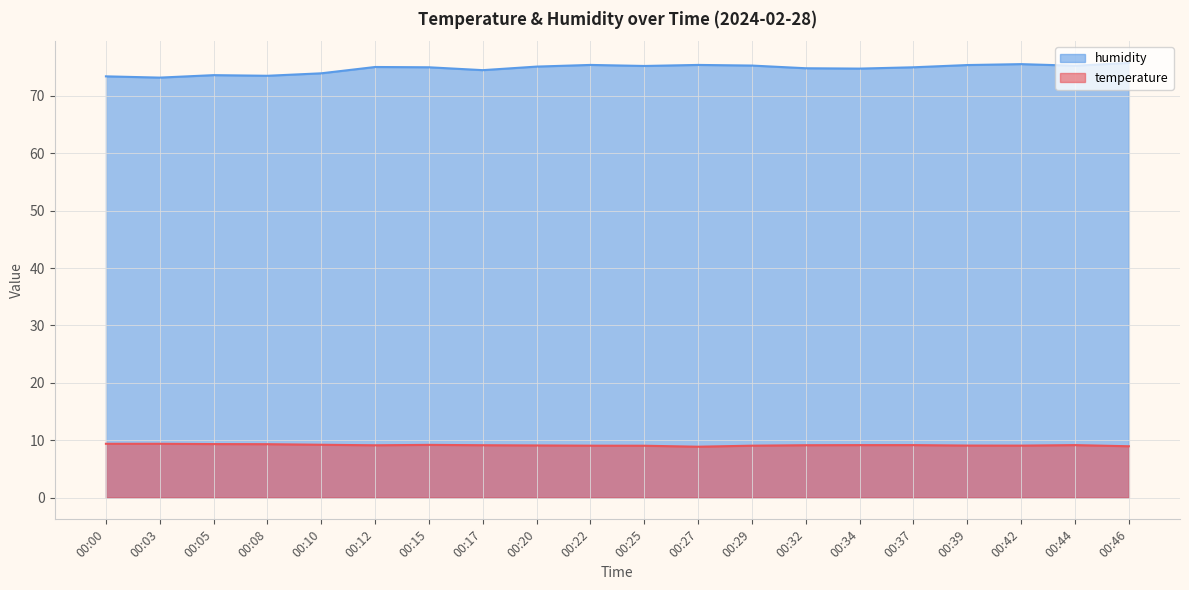

Rank the series by their average value, from highest to lowest.

humidity, temperature